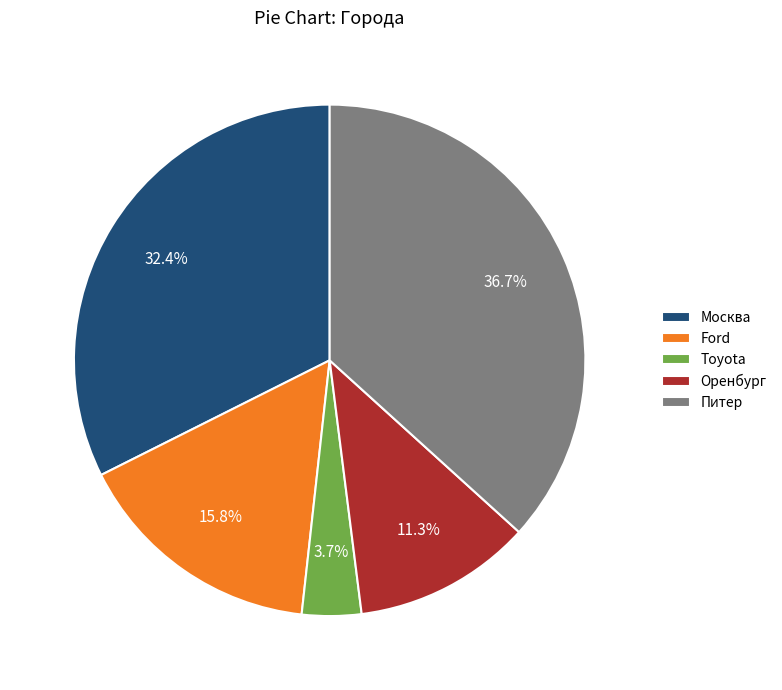

What percentage is the Оренбург slice, to the nearest percent?

11%